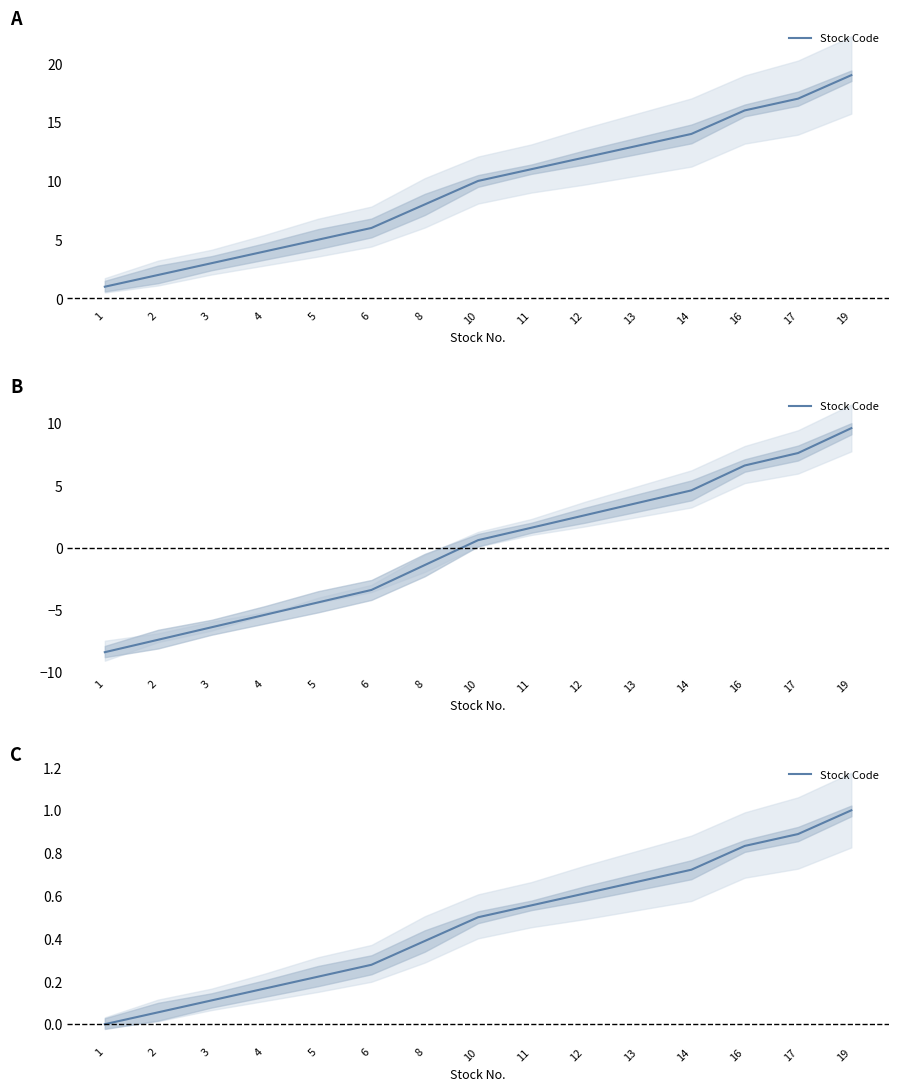

The chart shows a value of 0.3 at 1. True or false?

False